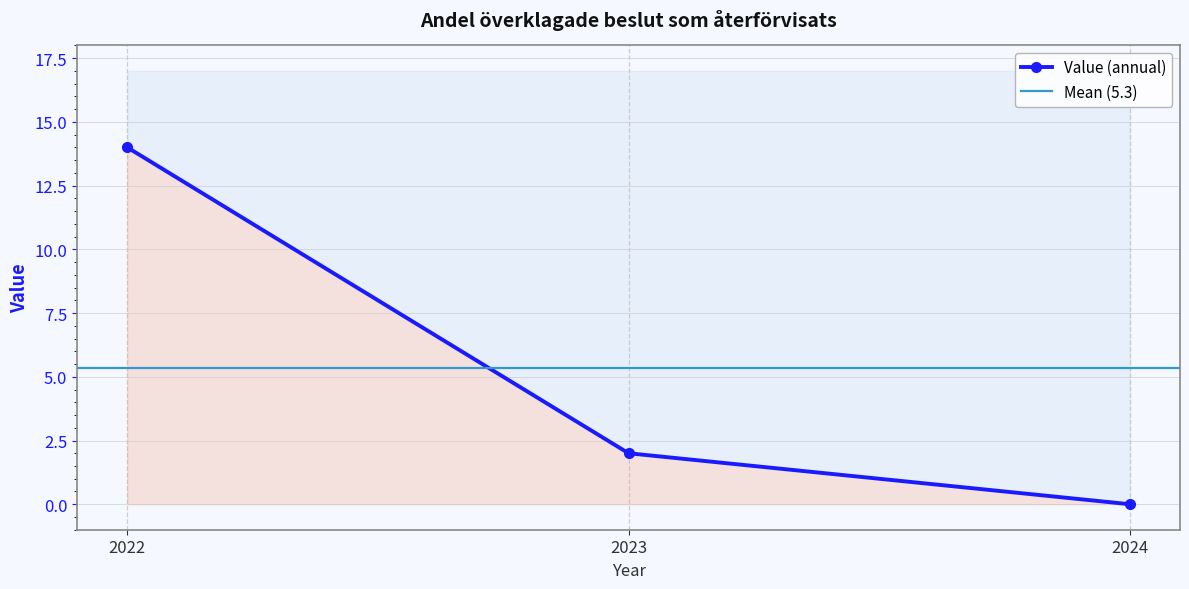

Rank the categories by value from lowest to highest.

2024, 2023, 2022